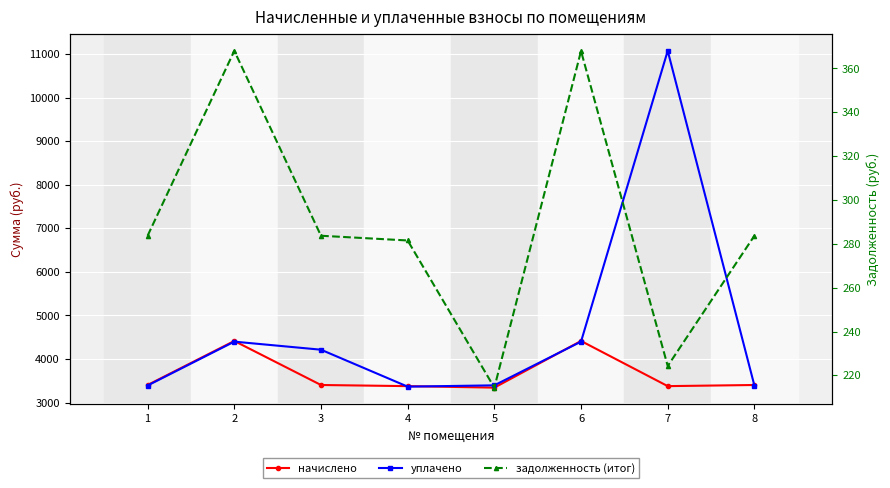

Rank the categories by уплачено value from lowest to highest.

4, 1, 8, 5, 3, 2, 6, 7